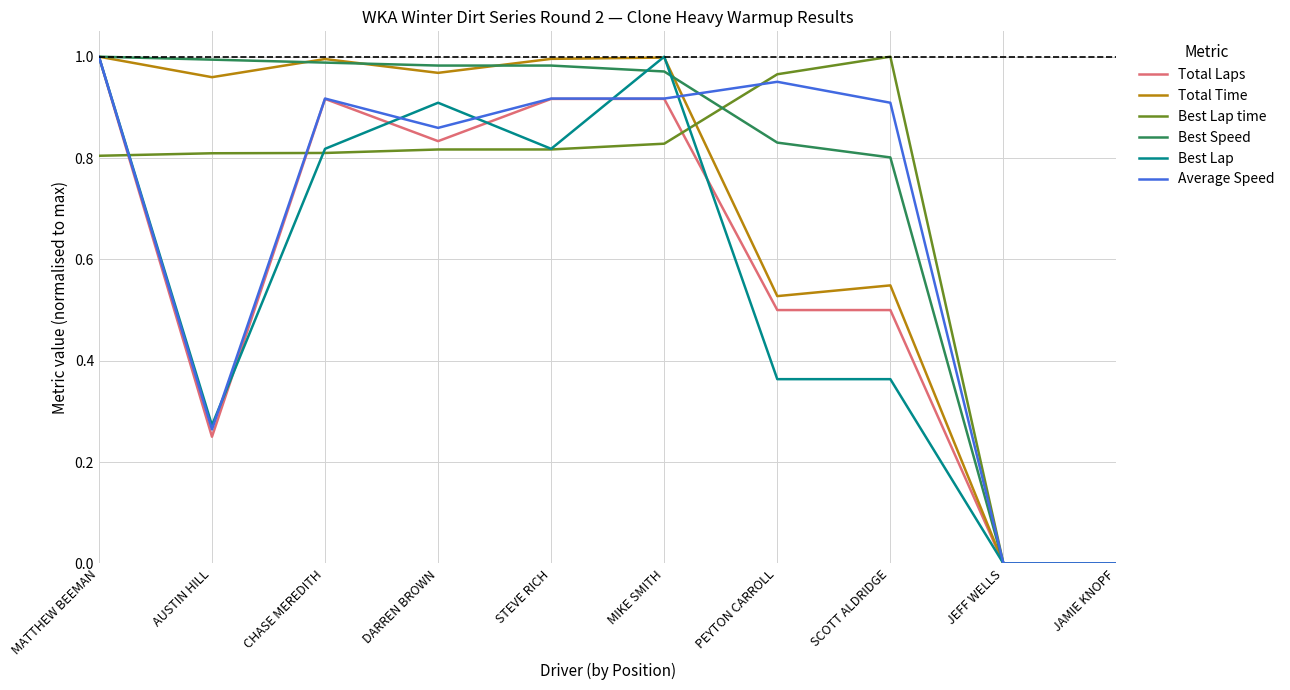

The value of Best Speed at AUSTIN HILL is 0.2. True or false?

False